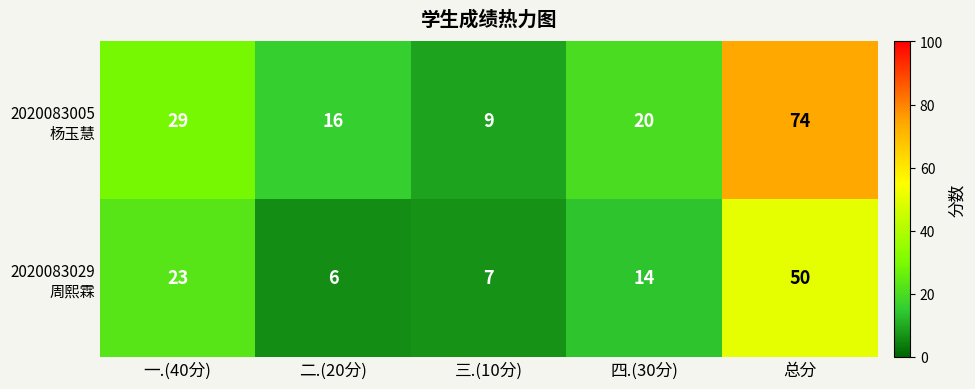

At which category does the chart reach its peak across all series?

总分